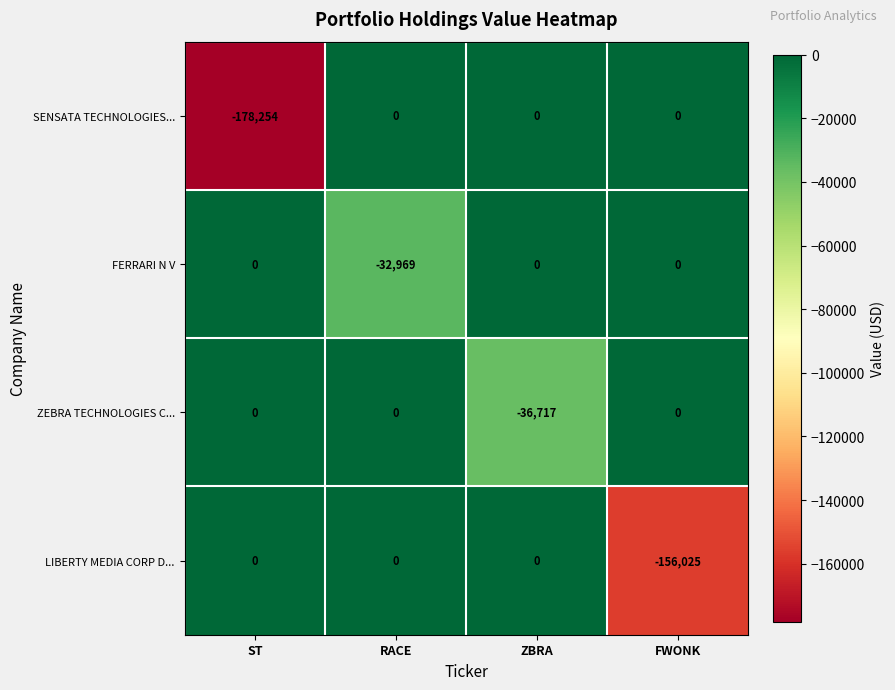

The LIBERTY MEDIA CORP D... series shows 87193 at ZBRA. True or false?

False